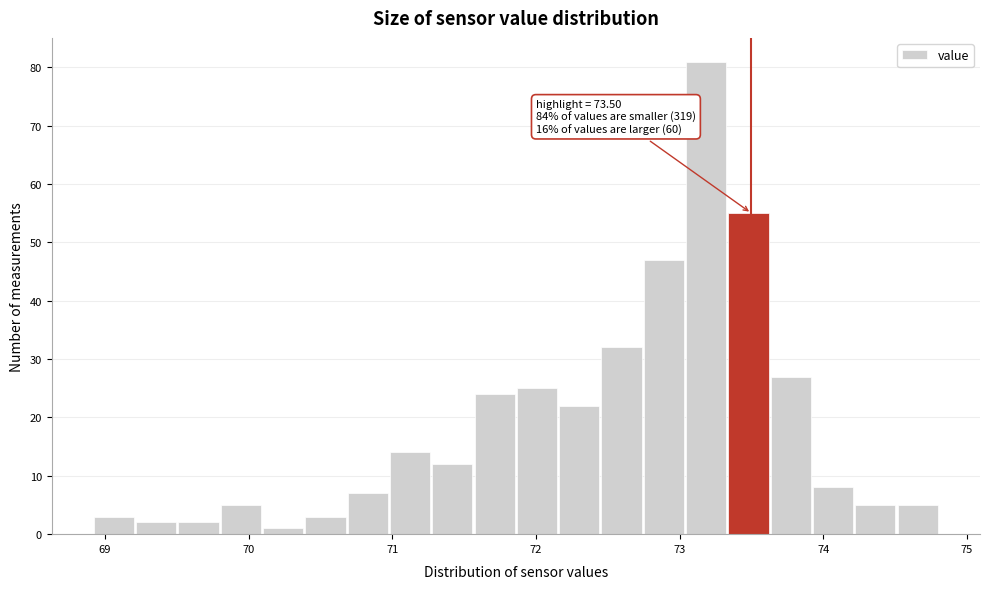

Read against the x-axis, roughly where is the centre of the tallest bar?

73.2